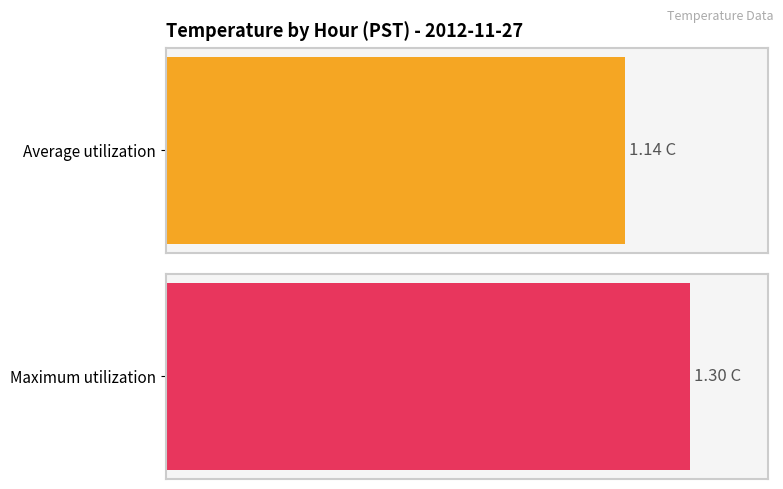

What is the difference between the maximum and second lowest values in the Average utilization series?

0.1